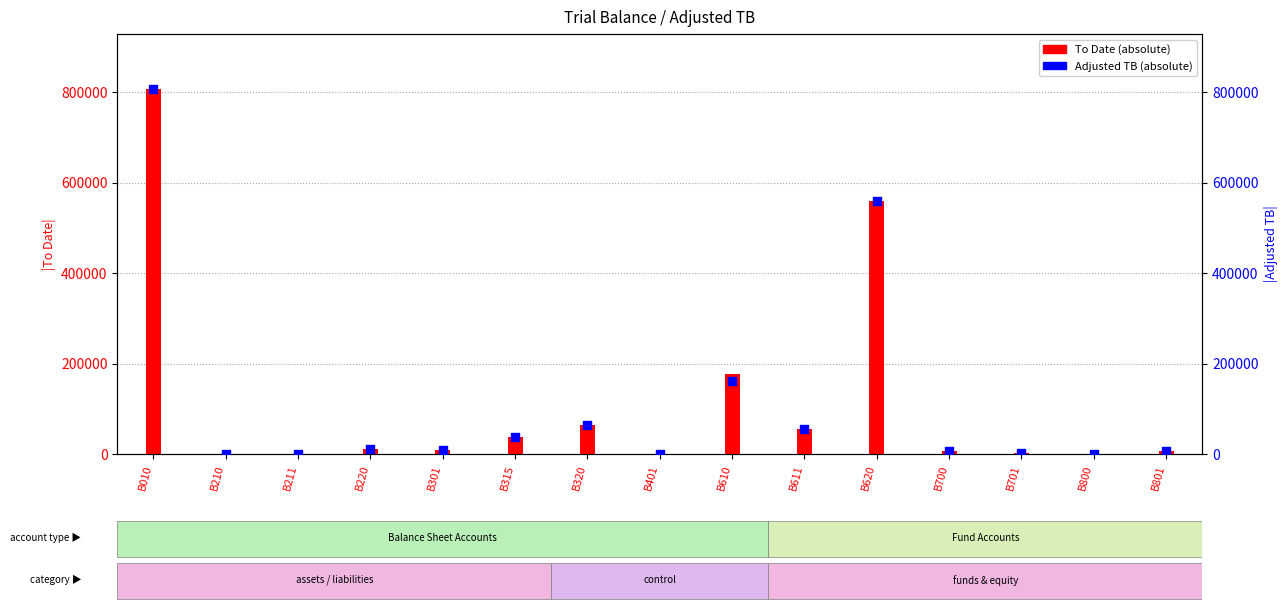

Is the value of Adjusted TB at B611 greater than the value of To Date at B700?

Yes